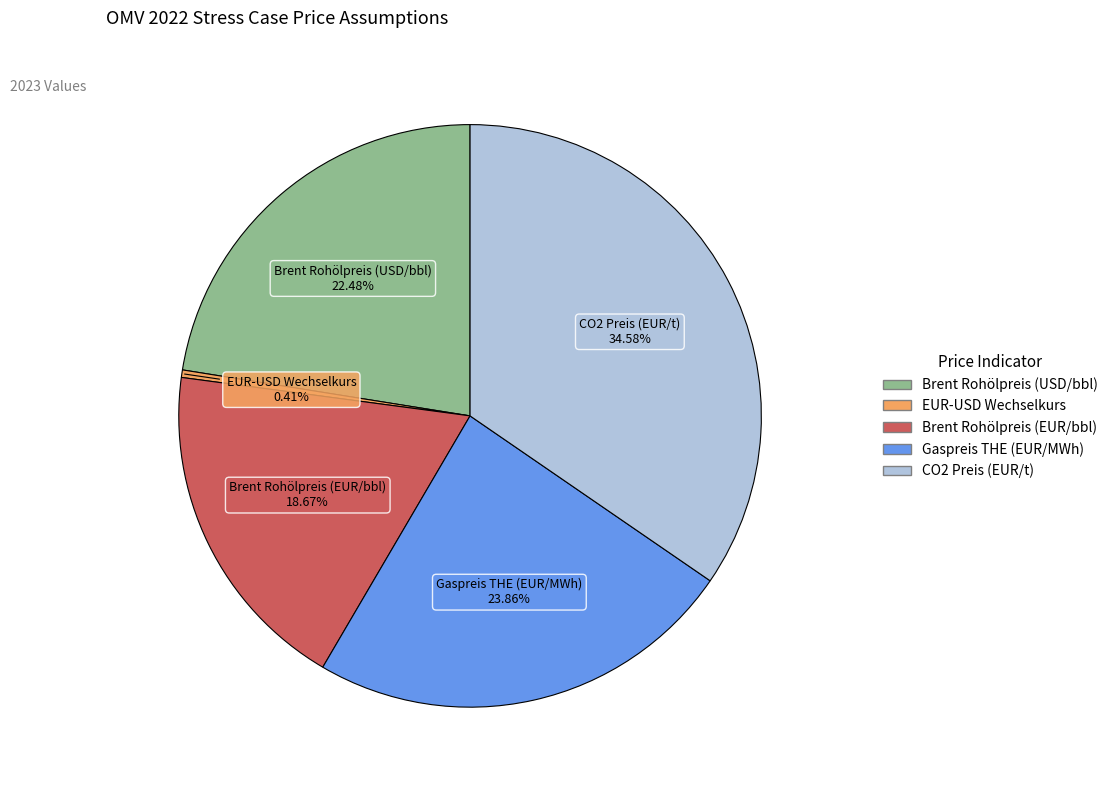

What is the smallest slice in the pie chart?

EUR-USD Wechselkurs